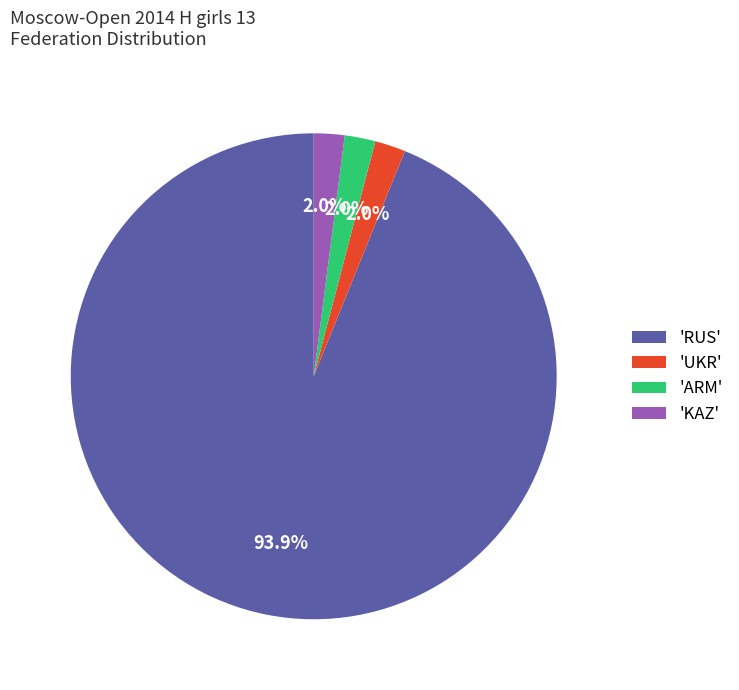

Which slice is the largest?

'RUS'